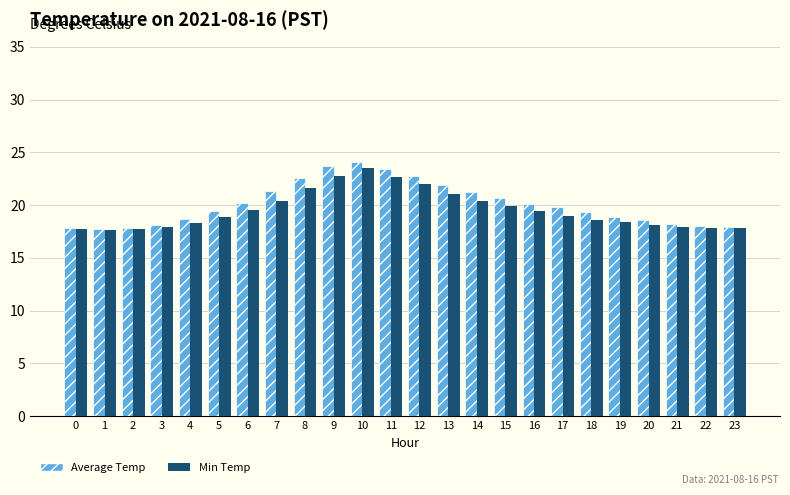

The value of Average Temp at 17 is 6.0. True or false?

False